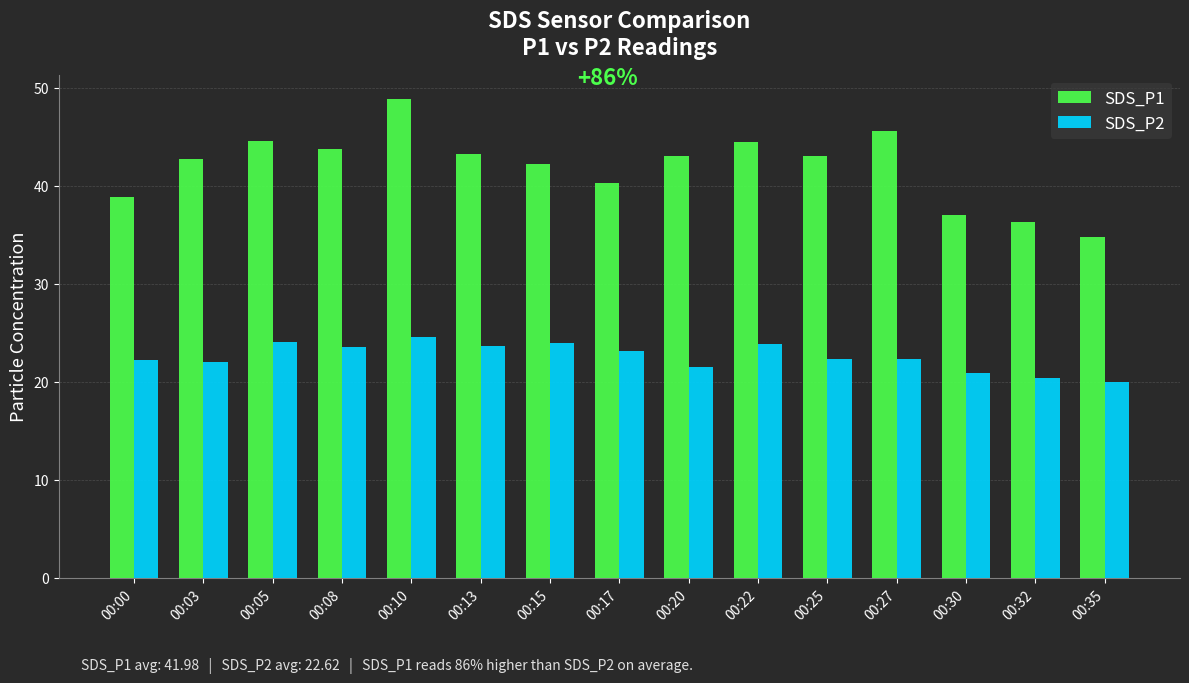

Is it true that SDS_P2 equals 10.5 at 00:32?

False